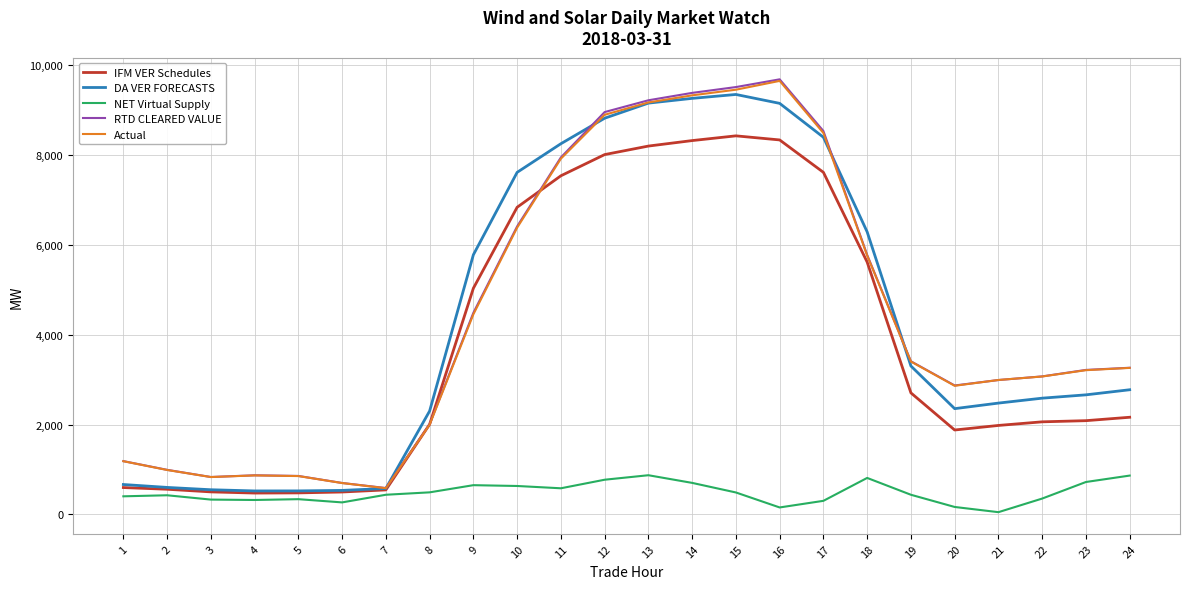

What is the total value across all series at 2?

3574.4